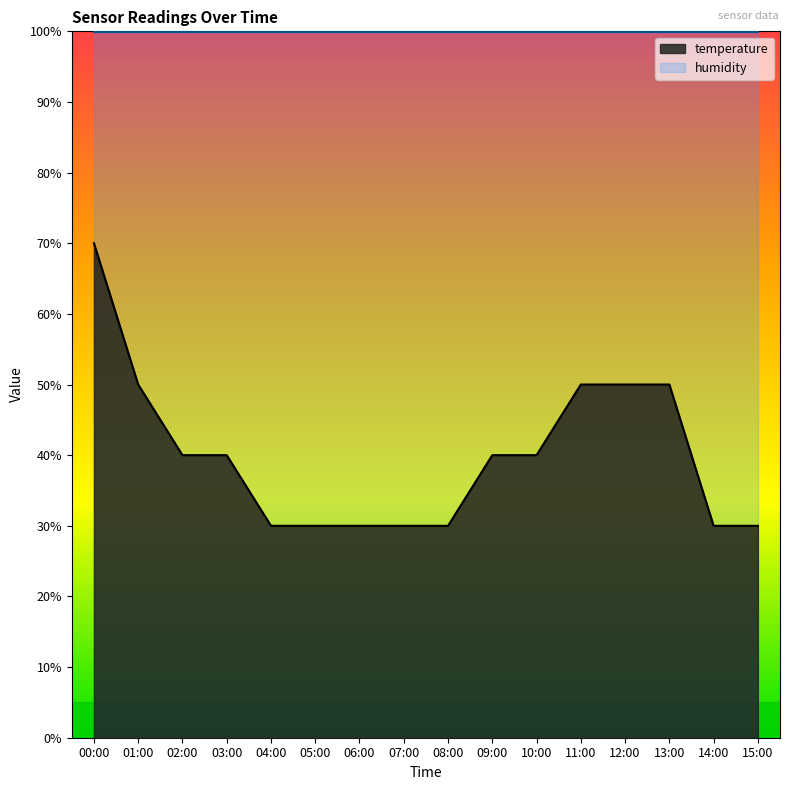

The chart shows a value of 70 at 00:00. True or false?

True